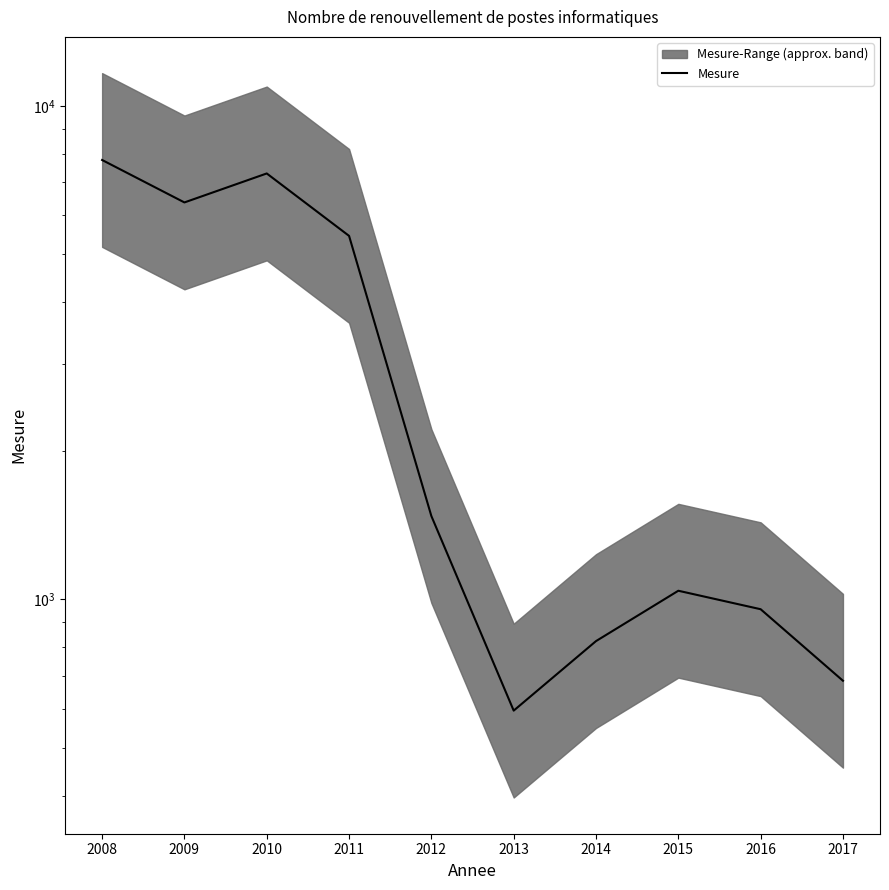

Which has a higher value, 2015 or 2009?

2009